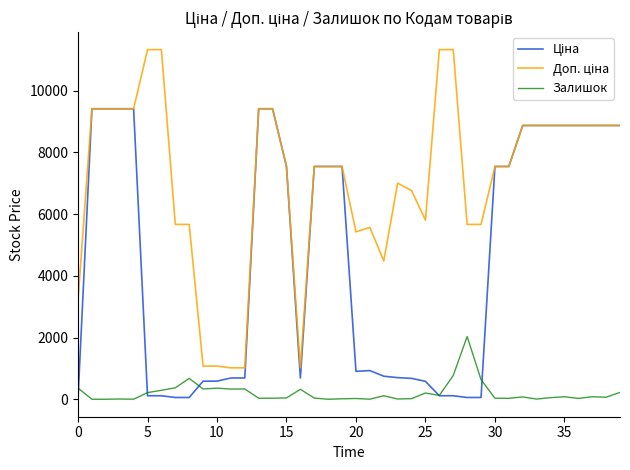

What is the greatest value displayed?

11334.0